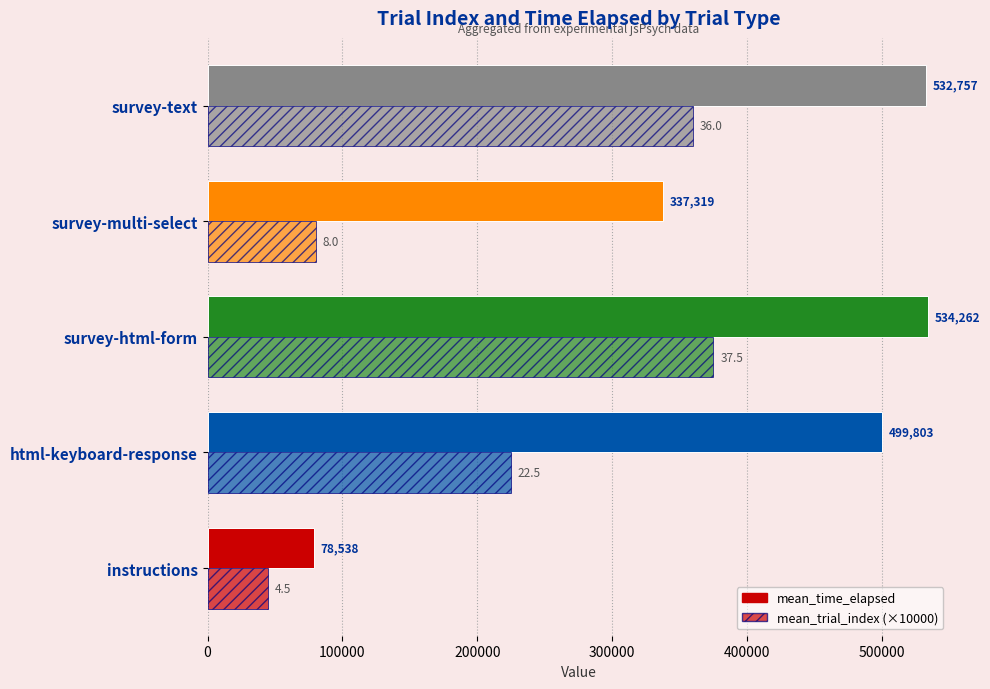

How many series are shown in this chart?

2